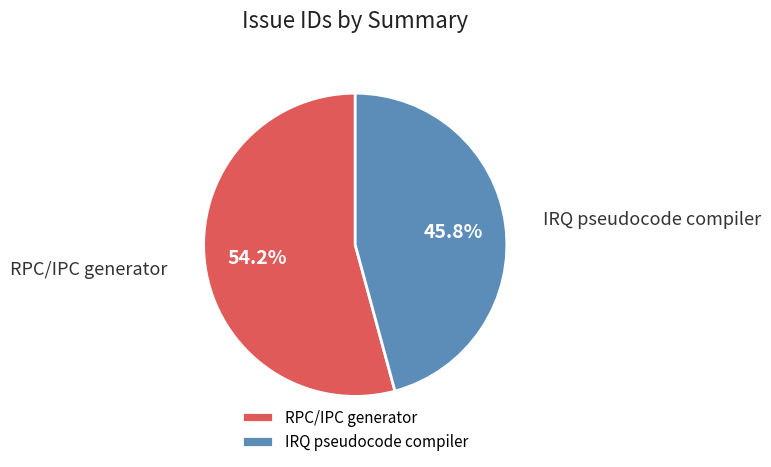

How many segments does this pie chart have?

2